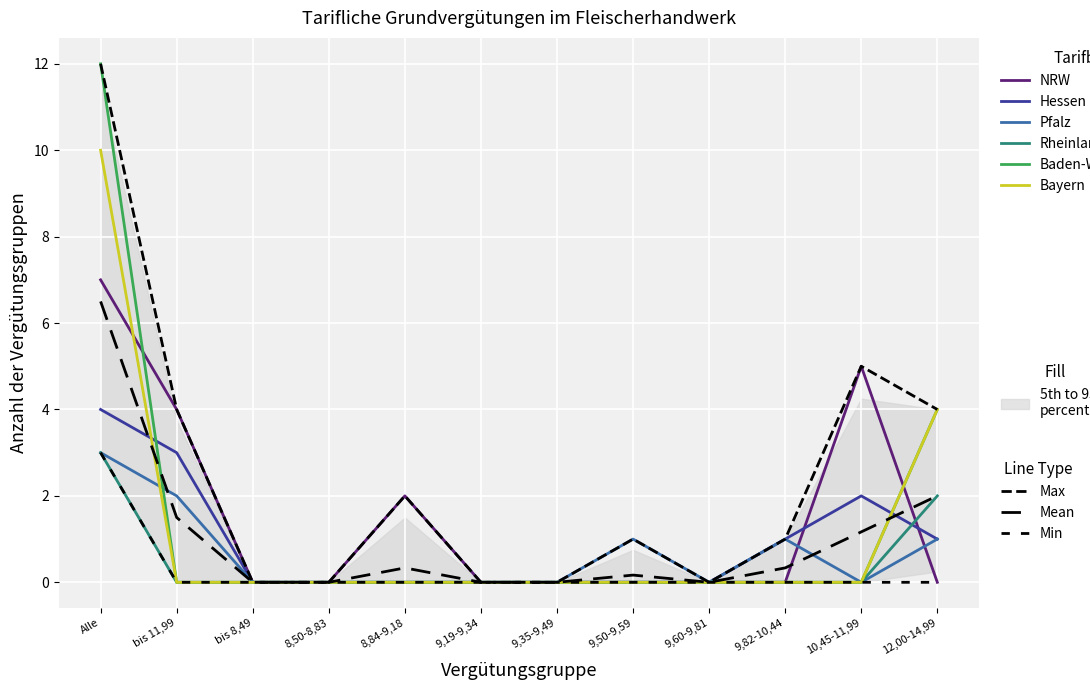

What is the label of the 8th point from the right?

8,84-9,18